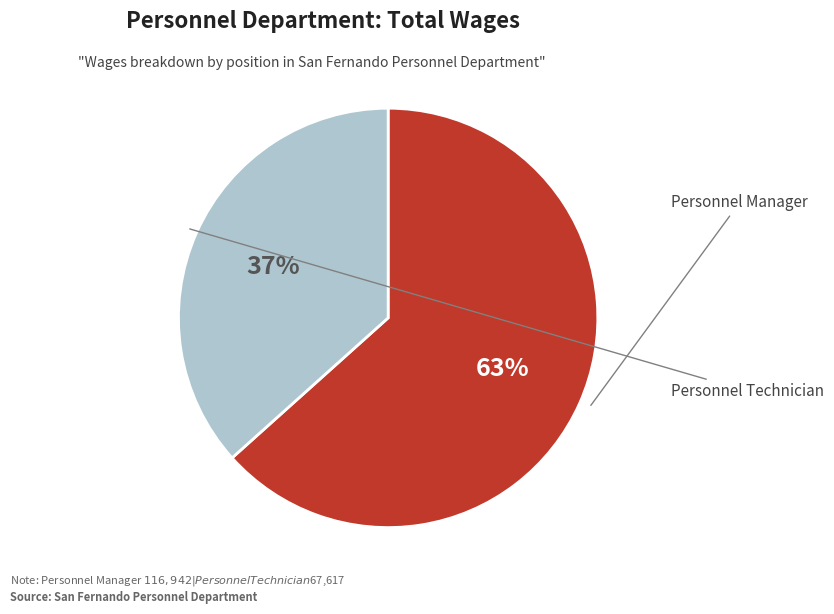

How many slices are in this pie chart?

2